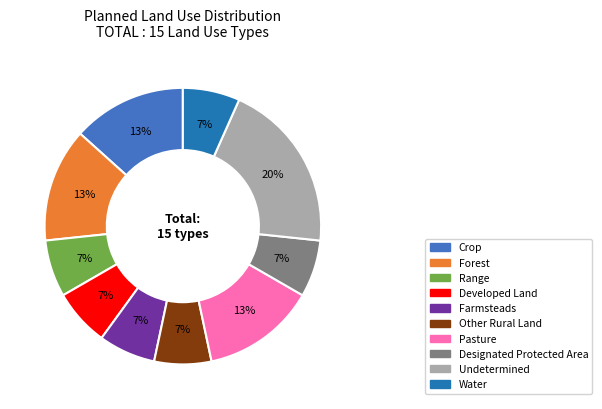

How many segments does this pie chart have?

10